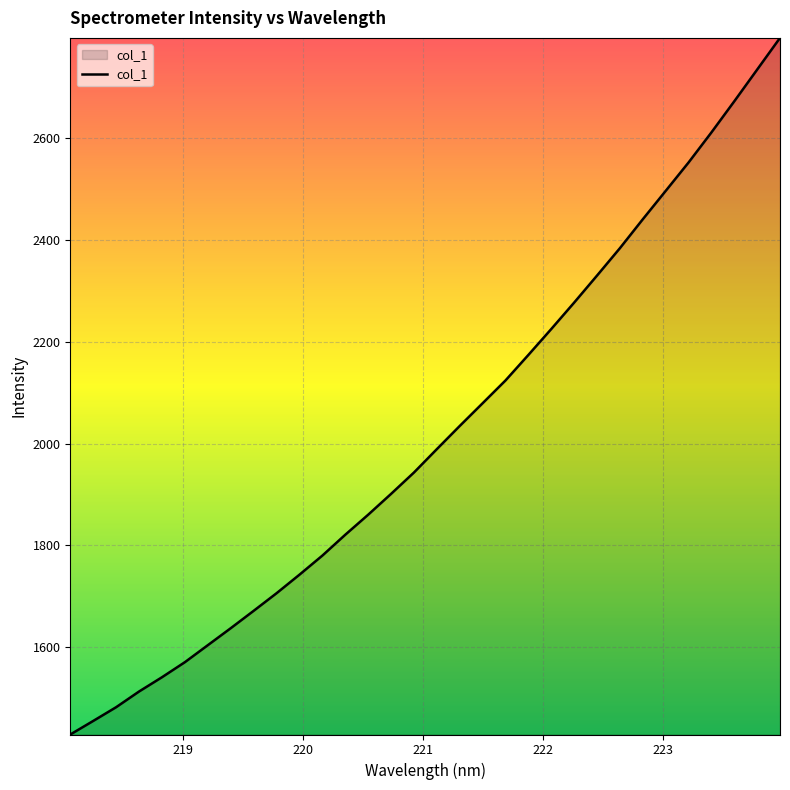

What is the smallest value displayed?

1428.1